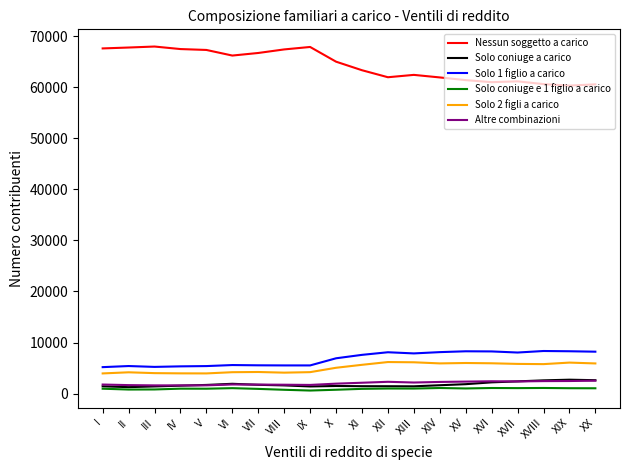

What is the difference between the second highest and minimum values in the Solo coniuge e 1 figlio a carico series?

497